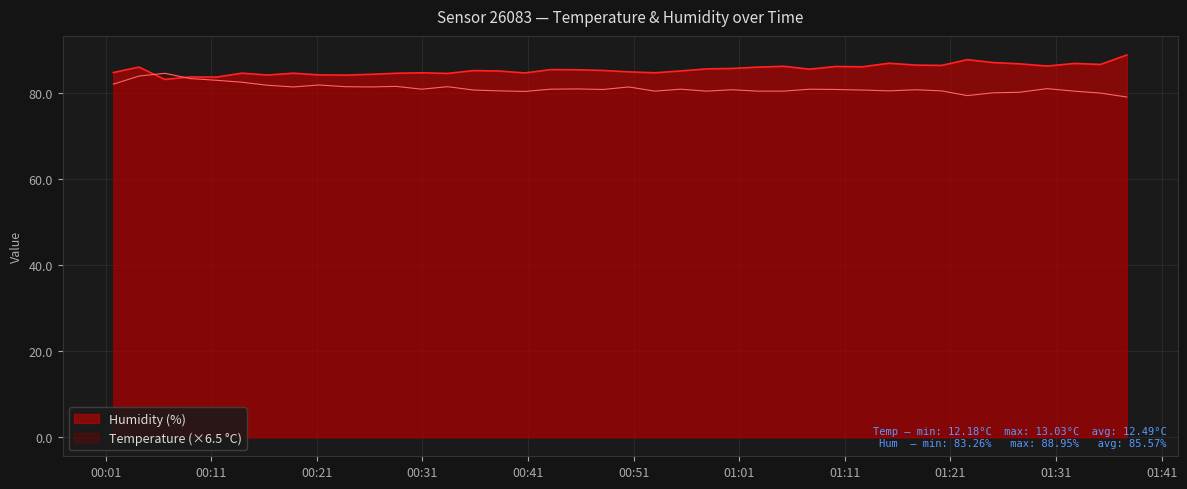

Does the chart have visible grid lines?

Yes